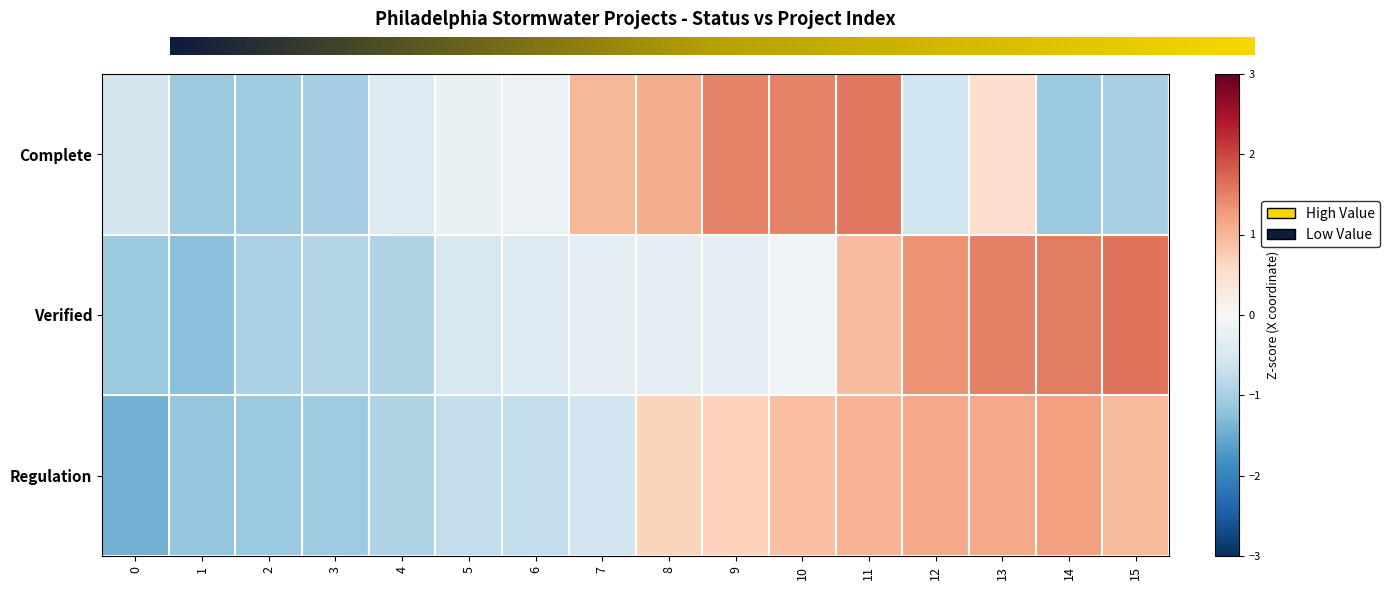

What is the sum of the Complete values at 5 and 2?

-1.3